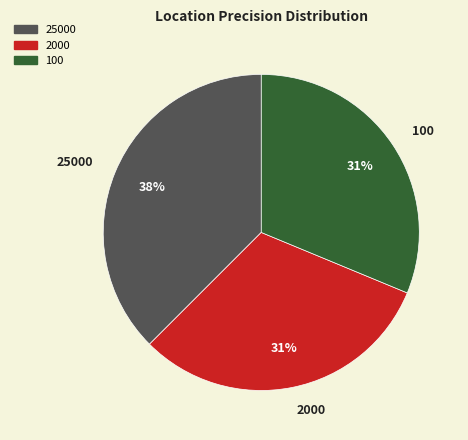

Rank the categories by value from highest to lowest.

25000, 2000, 100